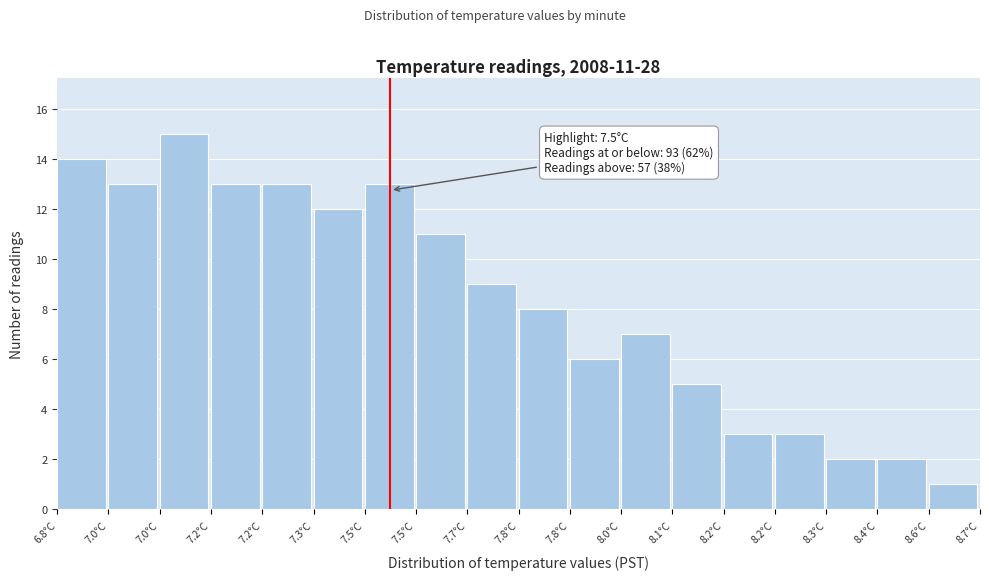

How many bars are there in total?

18